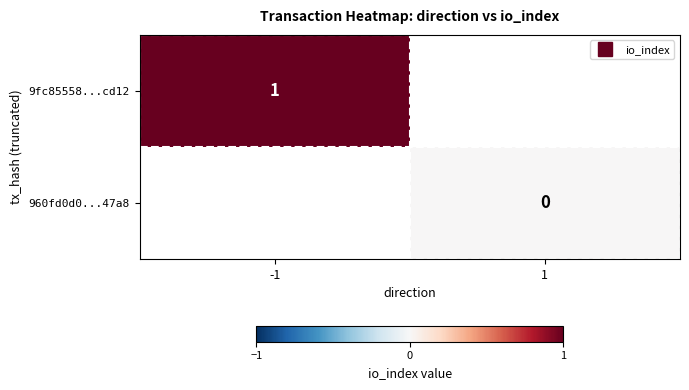

Rank the series by their maximum value, from highest to lowest.

9fc85558...cd12, 960fd0d0...47a8